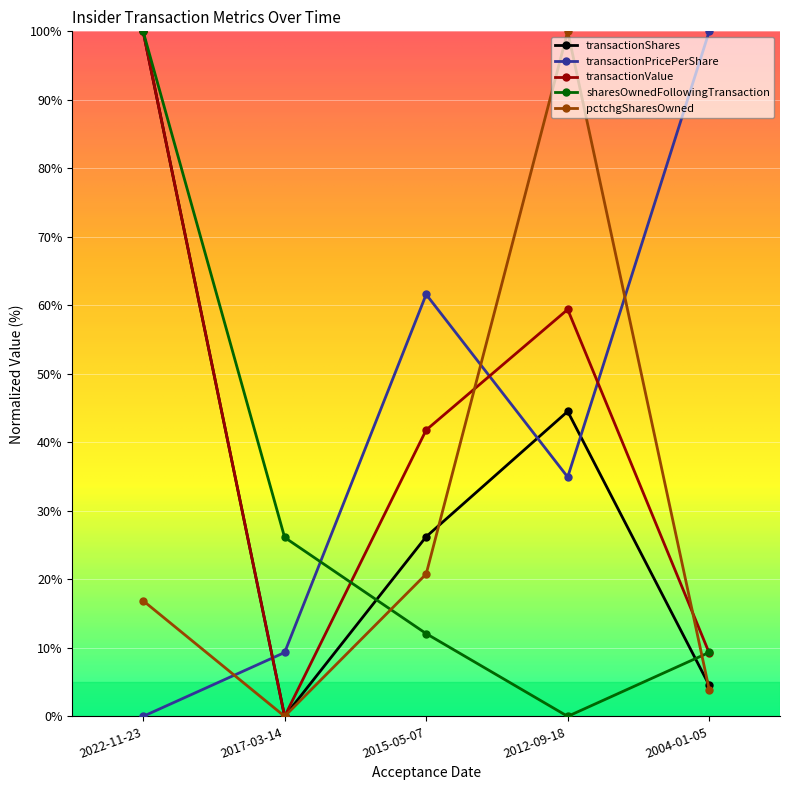

Does the chart display data point markers on the line(s)?

Yes